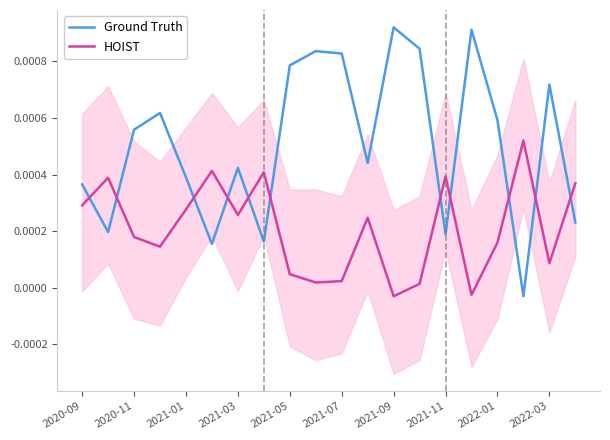

How many times do HOIST and Ground Truth cross each other?

11